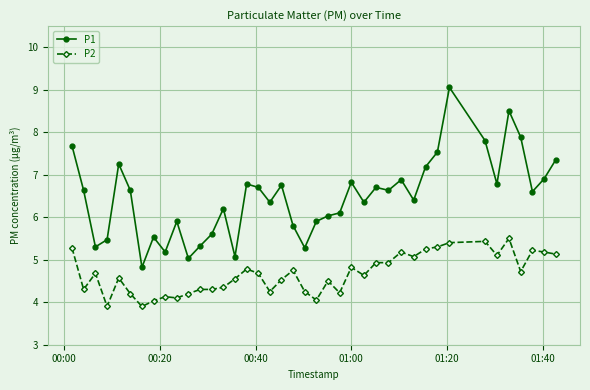

How many series are shown in this chart?

2